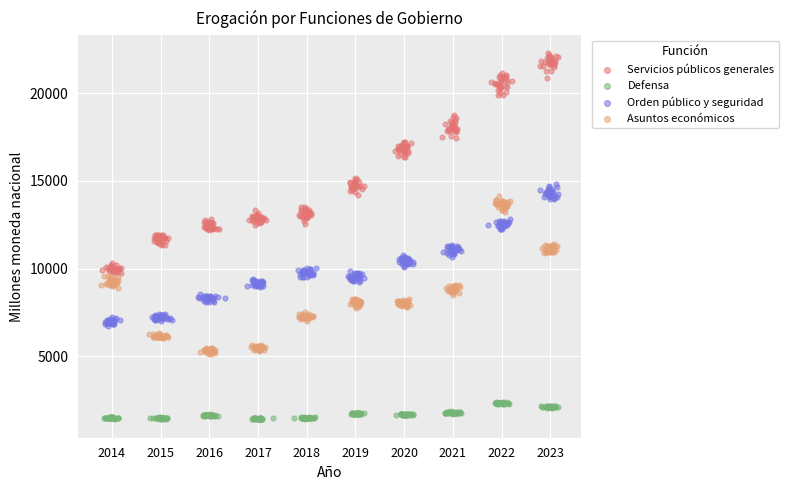

Is the value of Orden público y seguridad at 12 greater than the value of Servicios públicos generales at 21?

No